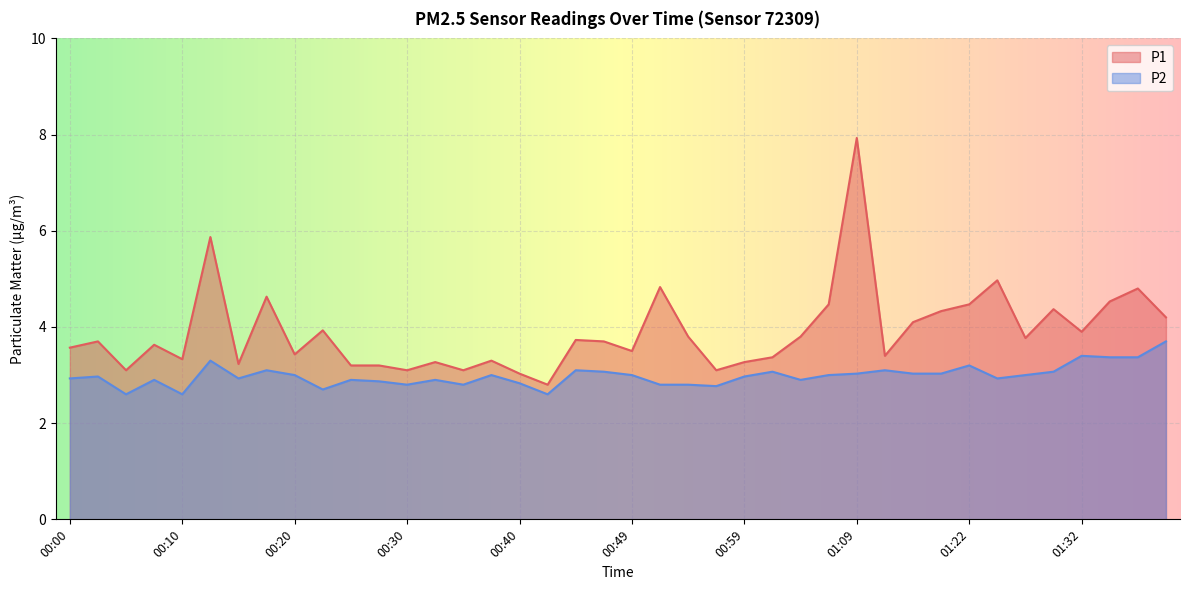

What is the sum of all P2 values?

119.4